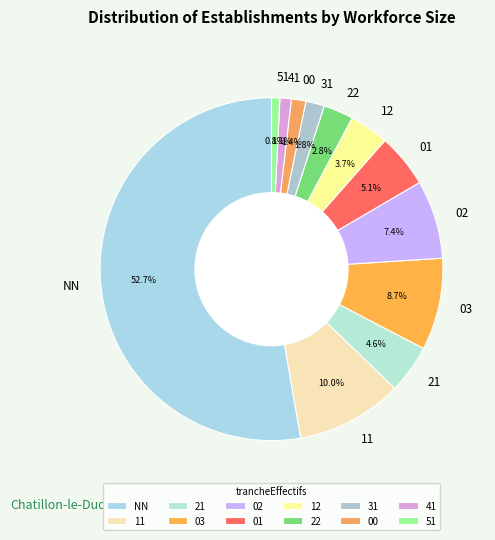

What is the majority slice?

NN